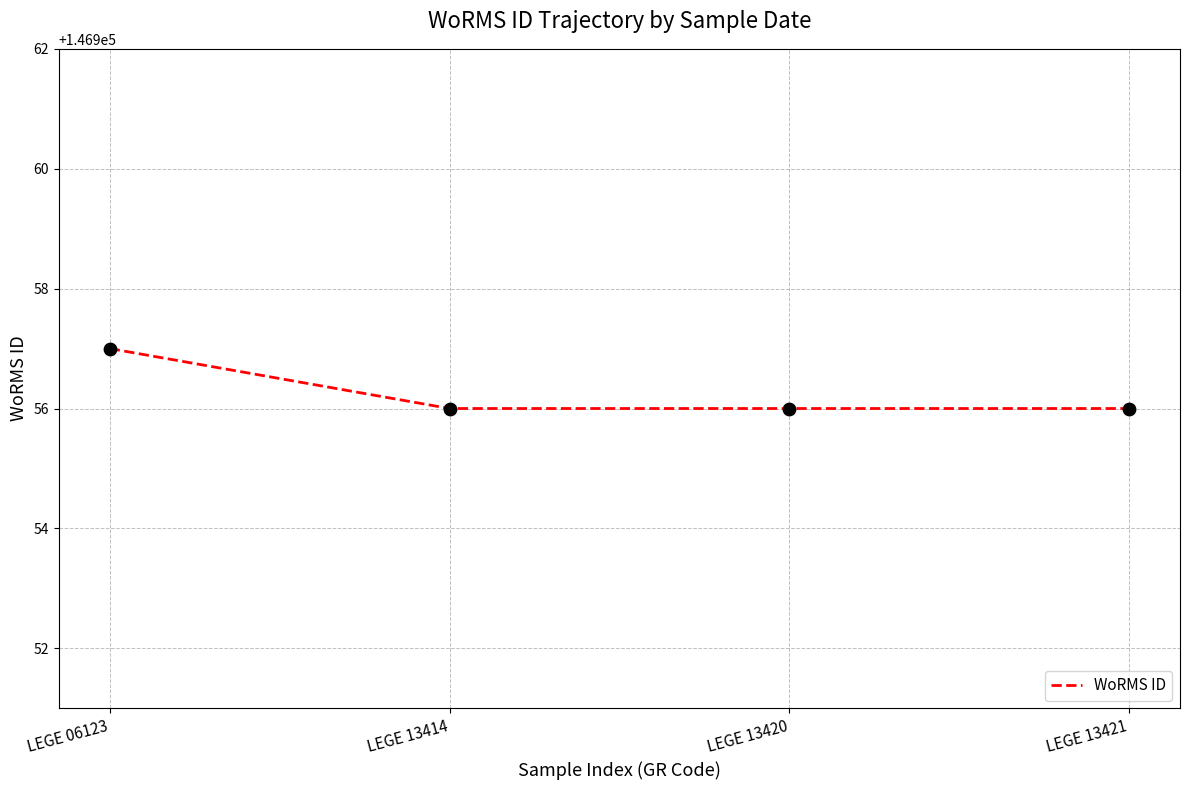

Approximately how many times larger is the value at LEGE 13420 compared to LEGE 13414?

1.0